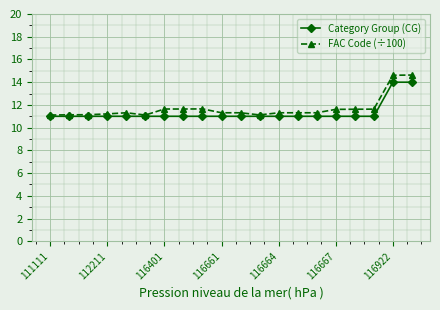

What is the difference between the second highest and minimum values in the Category Group (CG) series?

3.0